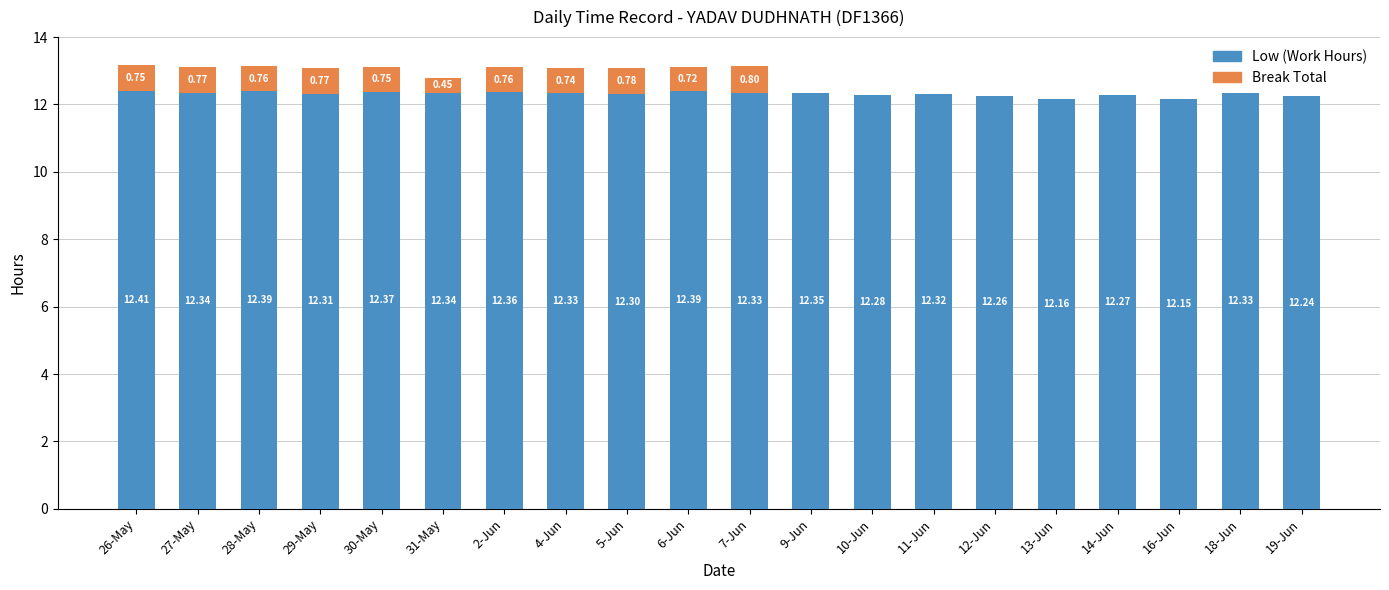

At which category is the sum across all series the highest?

26-May